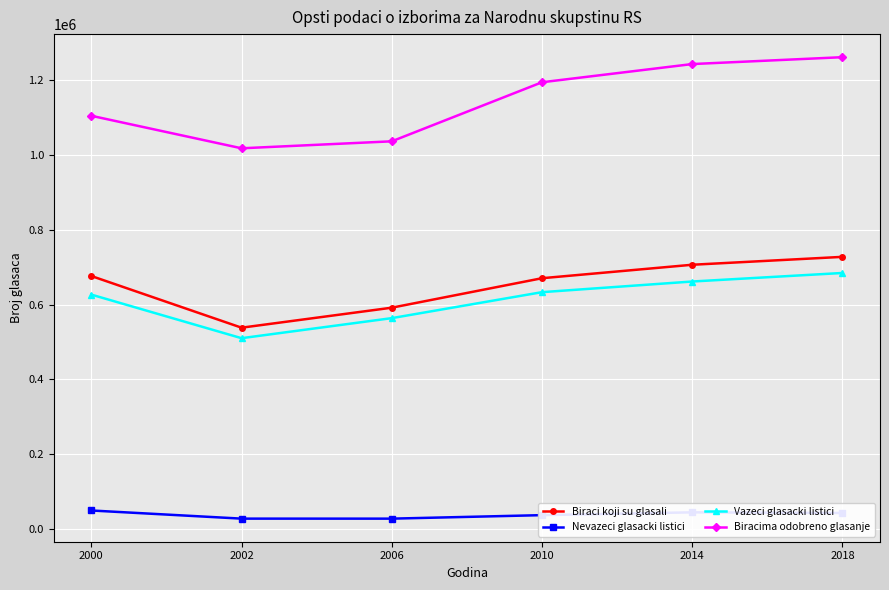

What is the lowest value of the Vazeci glasacki listici series?

510377